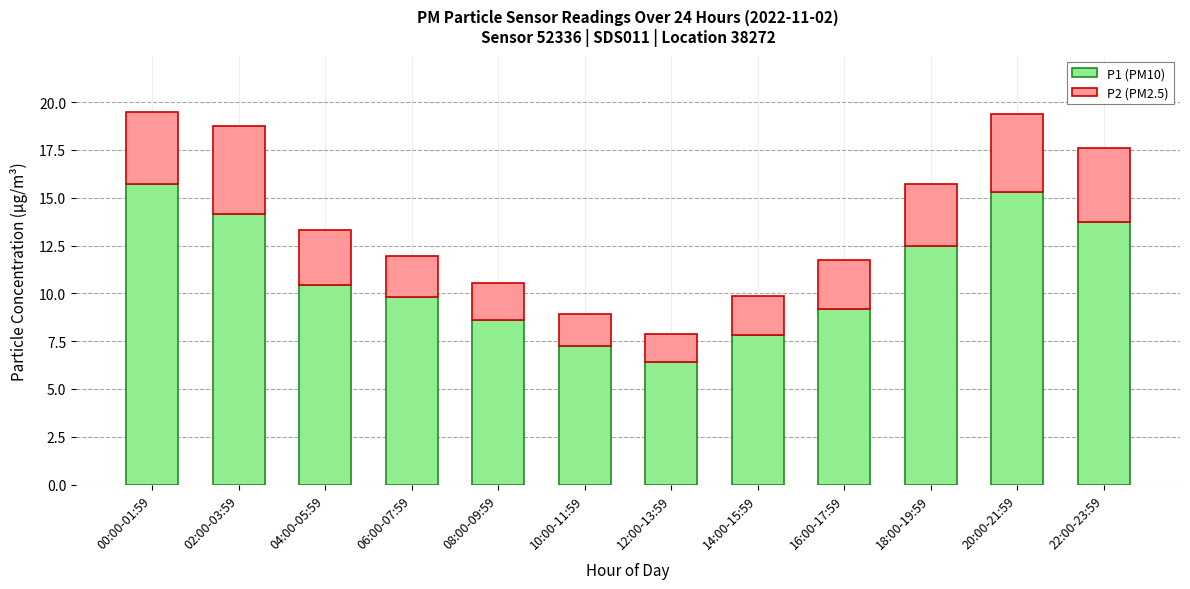

Are the bars horizontal?

No